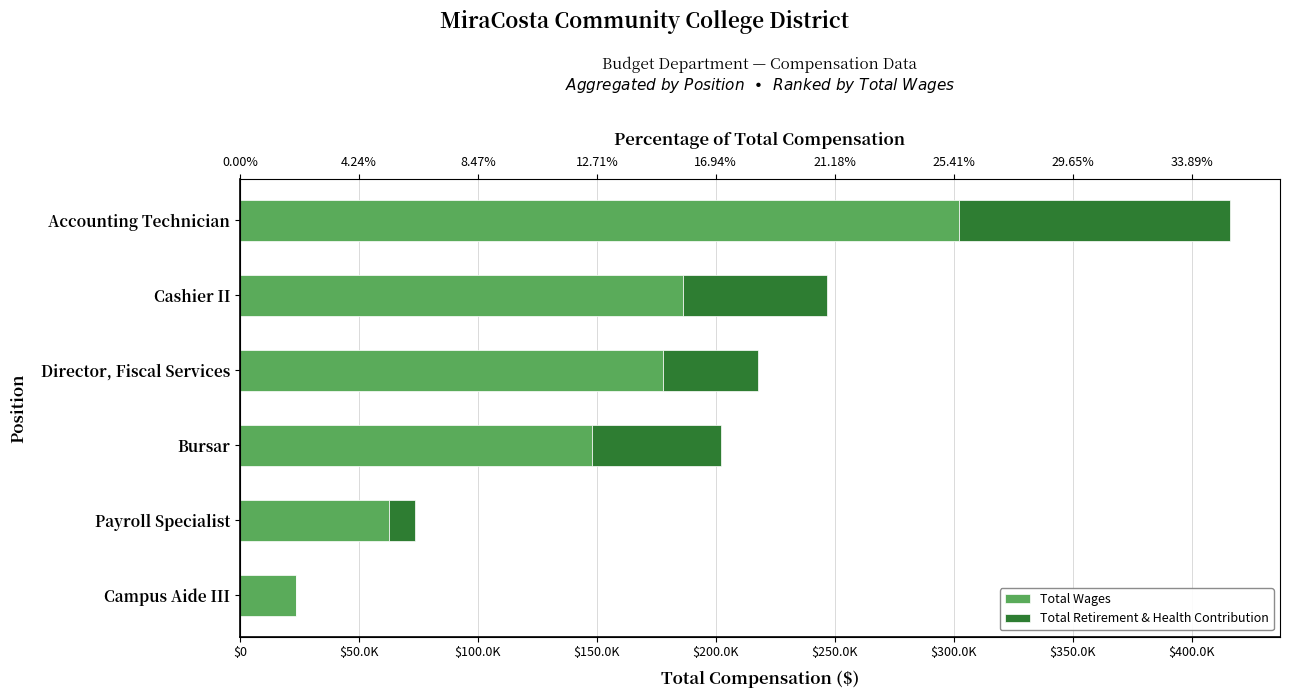

Which has a higher value, Campus Aide III or Accounting Technician?

Accounting Technician